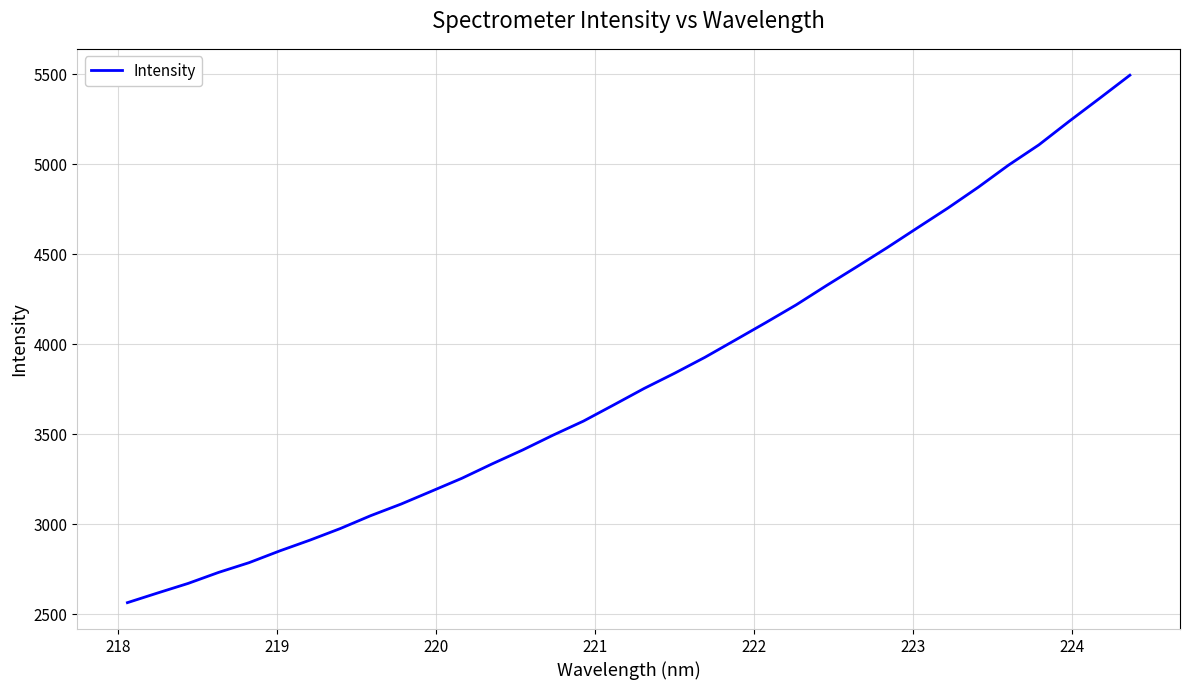

What is the smallest value displayed?

2563.4